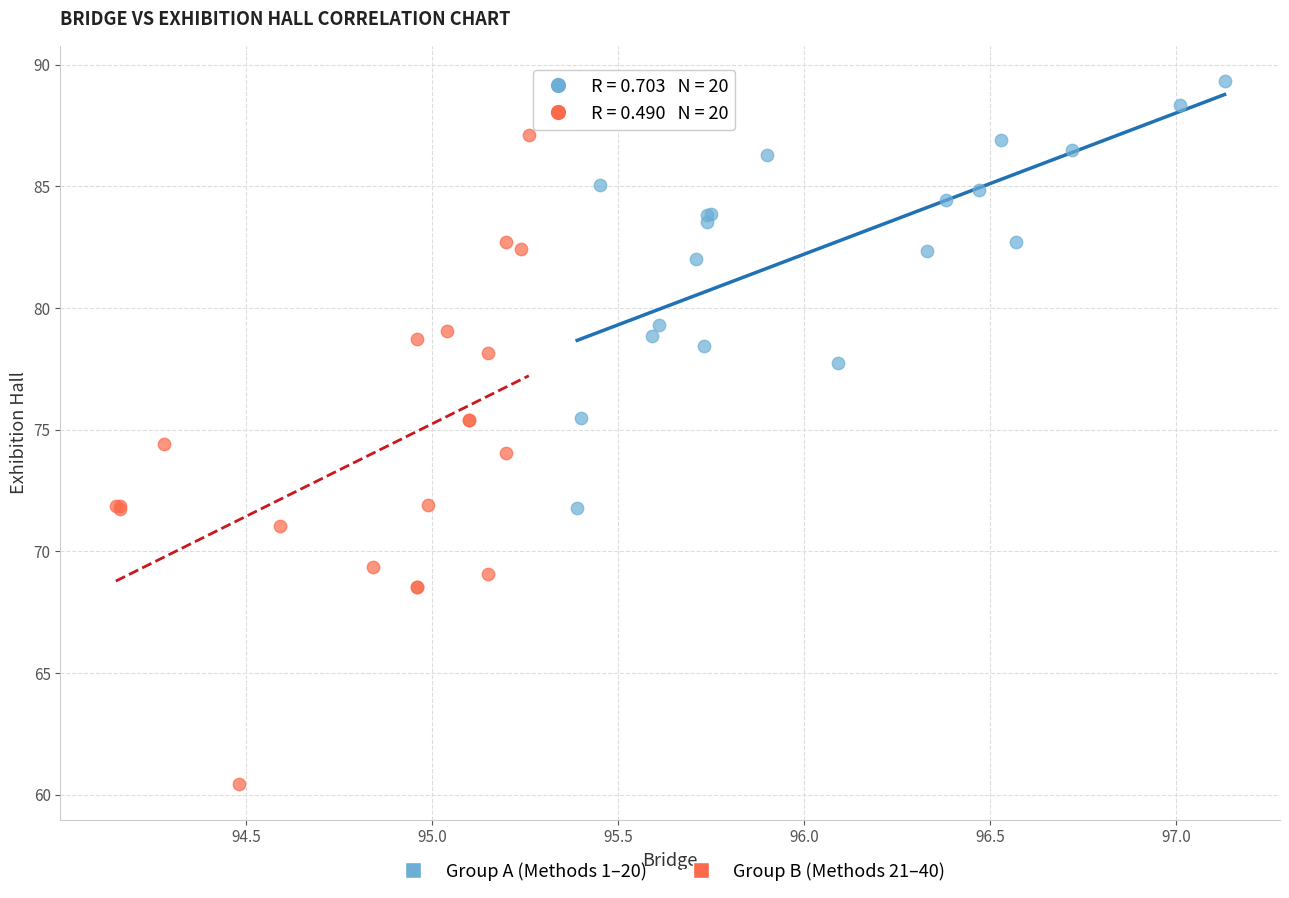

Which series contains the lowest Y value?

Group B (Methods 21–40)